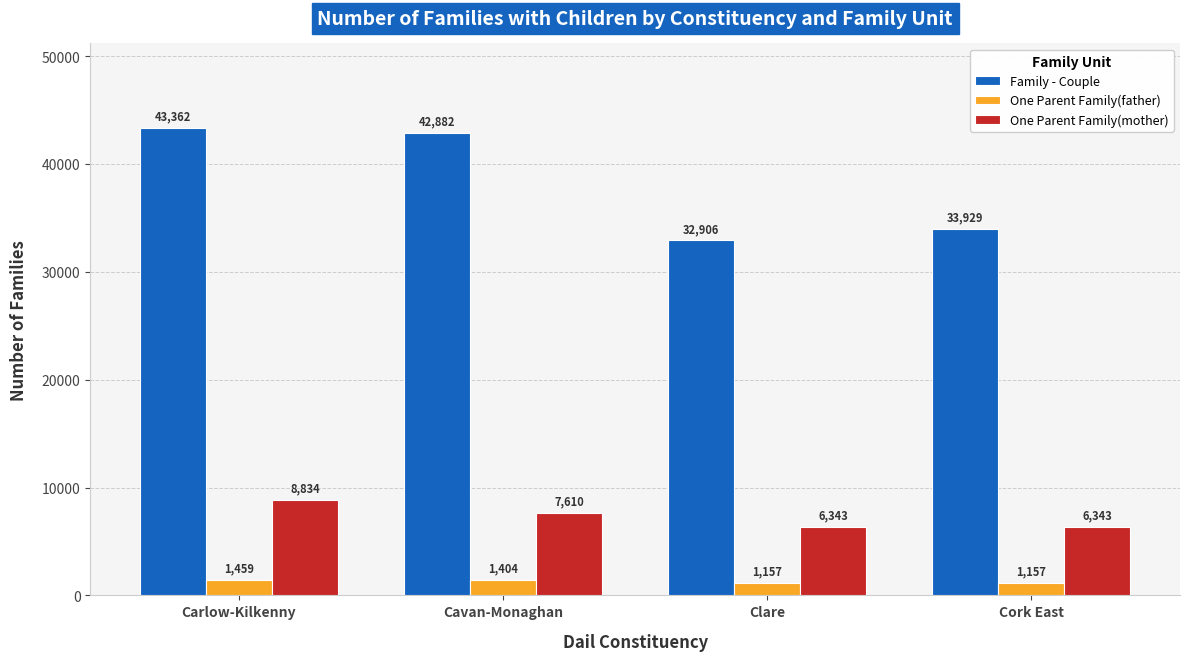

True or false: One Parent Family(mother) has a value of 13029 at Carlow-Kilkenny.

False